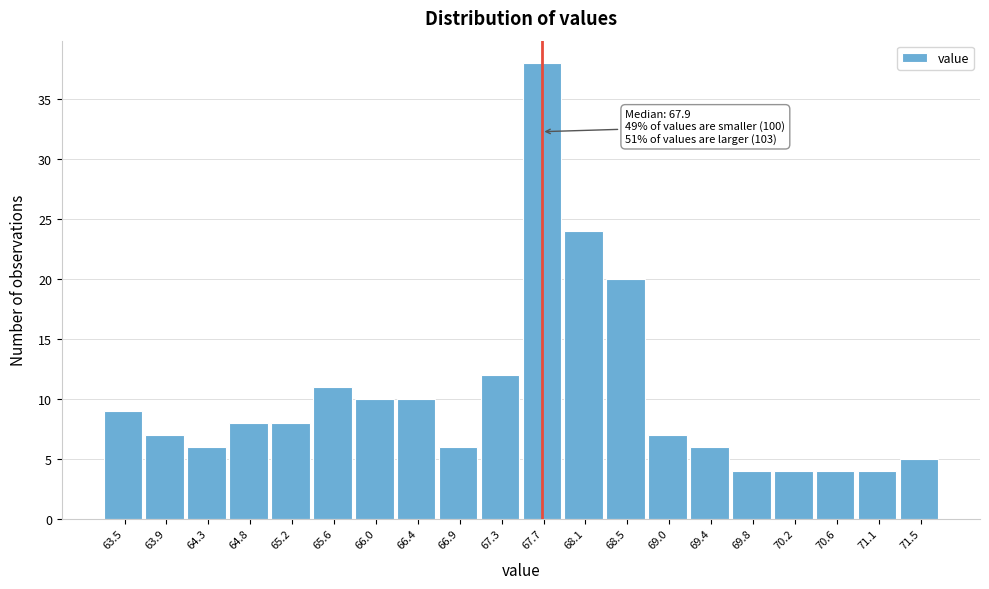

Reading left to right, extract all data points from this chart.

9	7	6	8	8	11	10	10	6	12	38	24	20	7	6	4	4	4	4	5